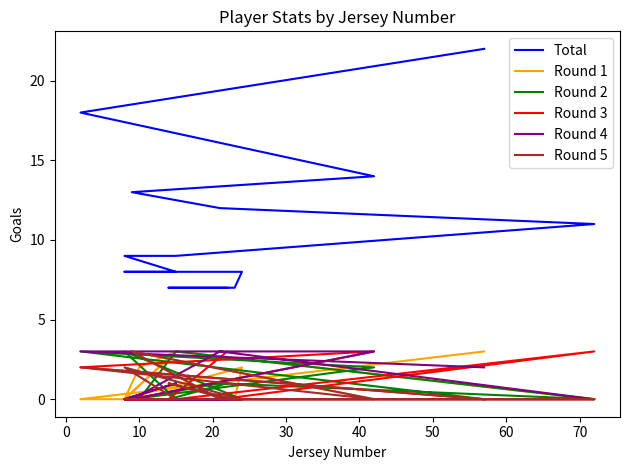

Reading left to right, extract all data points from this chart.

Total: 22	18	14	13	12	11	9	9	9	8	8	8	7	7	7
Round 1: 3	0	0	3	0	0	3	2	0	3	0	2	0	0	0
Round 2: 0	3	2	0	1	0	3	0	0	0	3	0	0	0	1
Round 3: 0	2	3	0	0	3	0	0	0	0	0	0	0	0	3
Round 4: 2	3	3	0	3	0	0	0	0	1	0	0	0	0	0
Round 5: 0	2	0	3	0	0	0	0	0	0	2	0	0	1	0